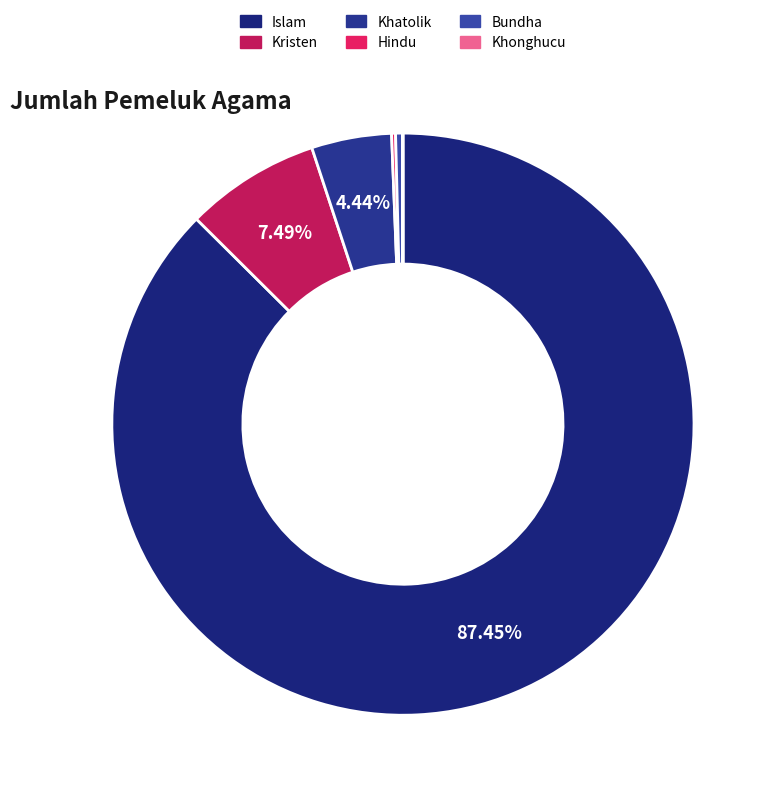

Which category has the biggest portion of the pie?

Islam